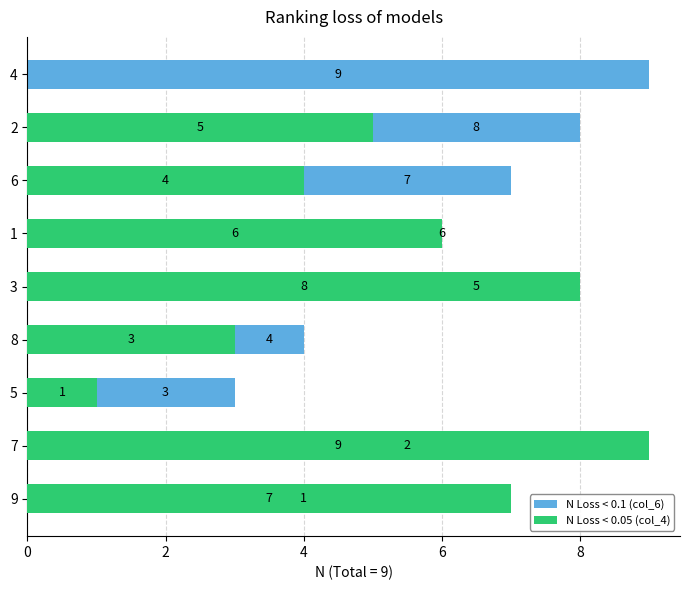

What is the difference between the second highest and minimum values in the N Loss < 0.05 (col_4) series?

8